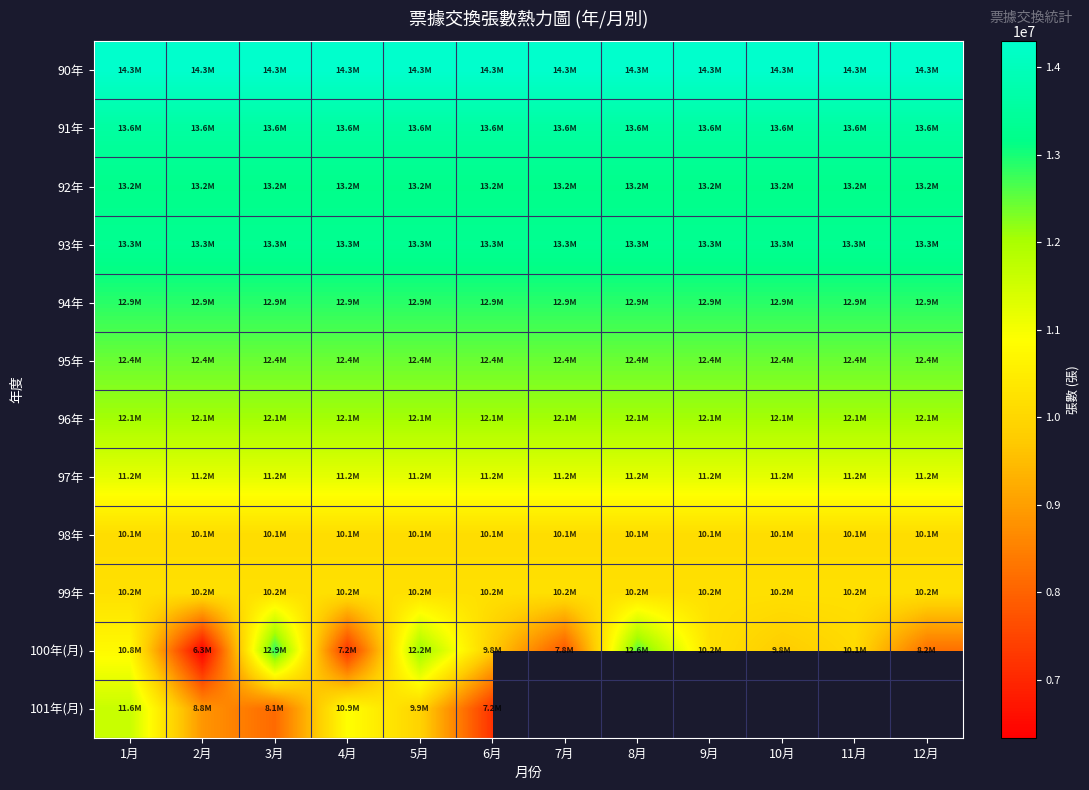

At which category is the sum across all series the highest?

1月